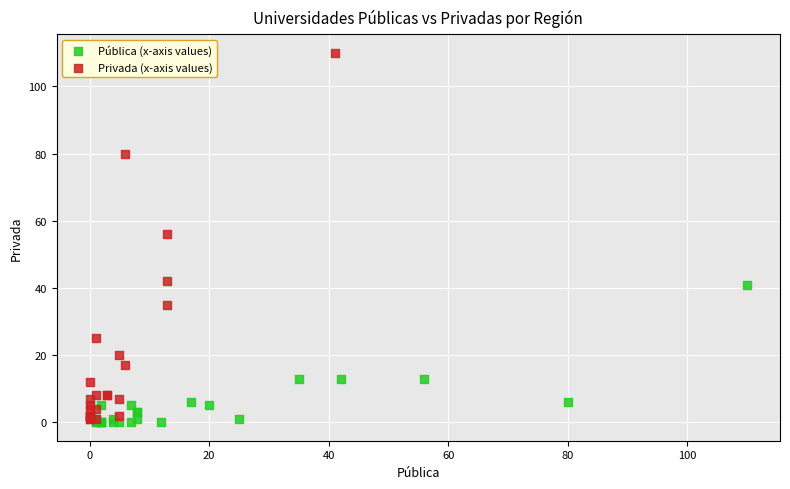

Which series has the largest Y range (max minus min)?

Privada (x-axis values)